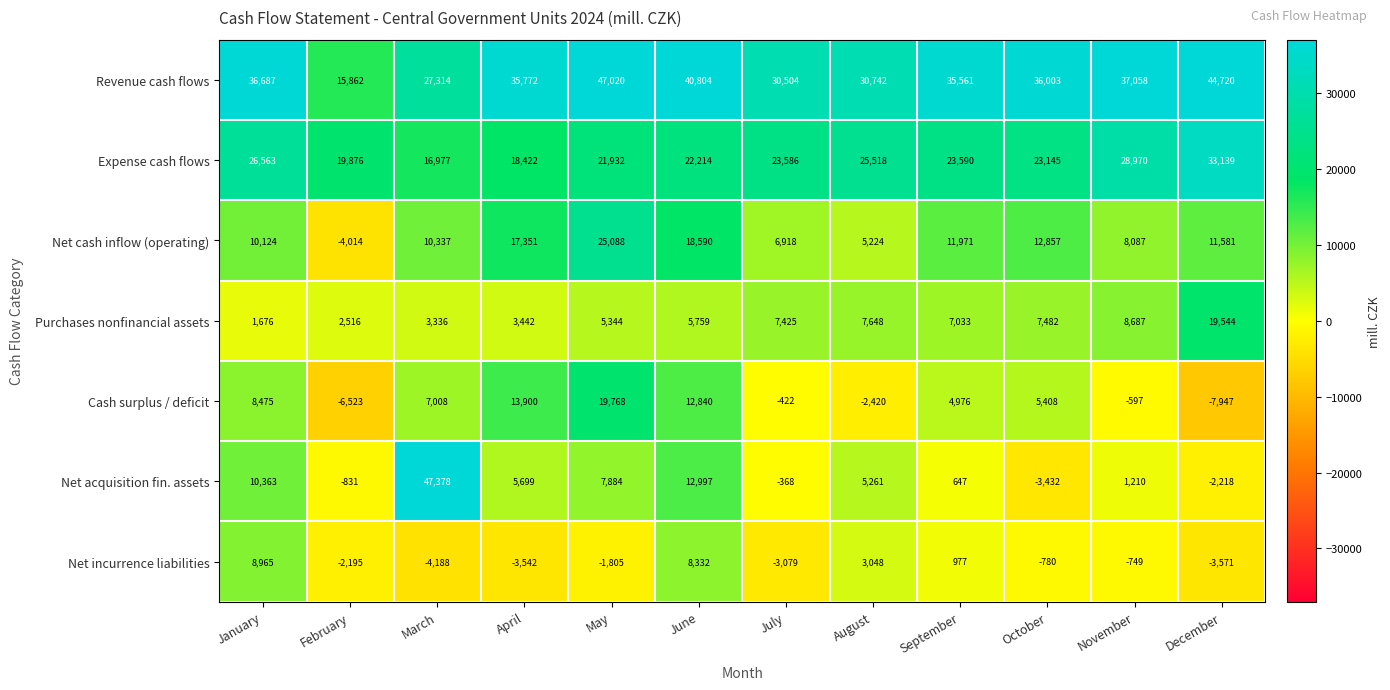

Is it true that Cash surplus / deficit equals 9534 at October?

False